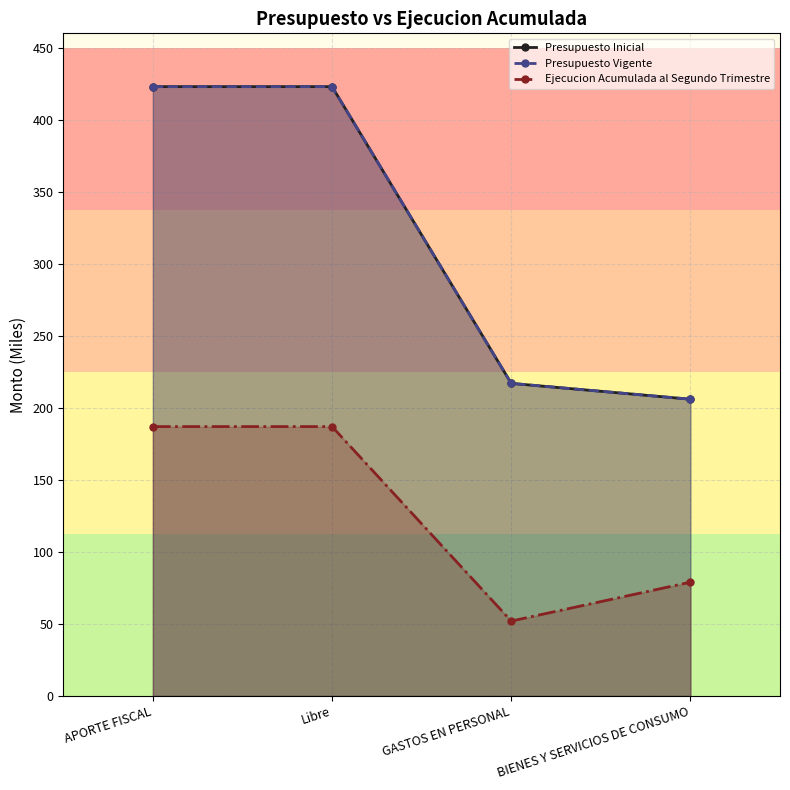

What is the label of the 2nd point from the left?

Libre